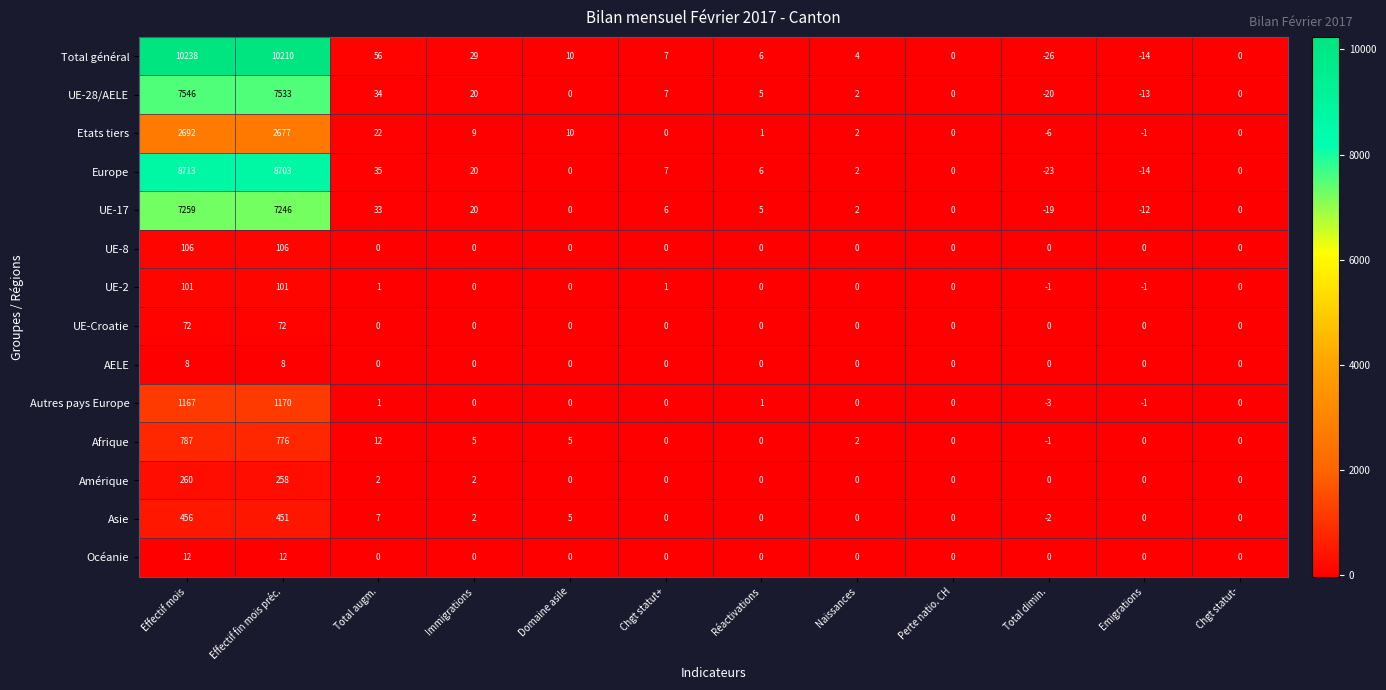

What is the total value across all series at Total dimin.?

-101